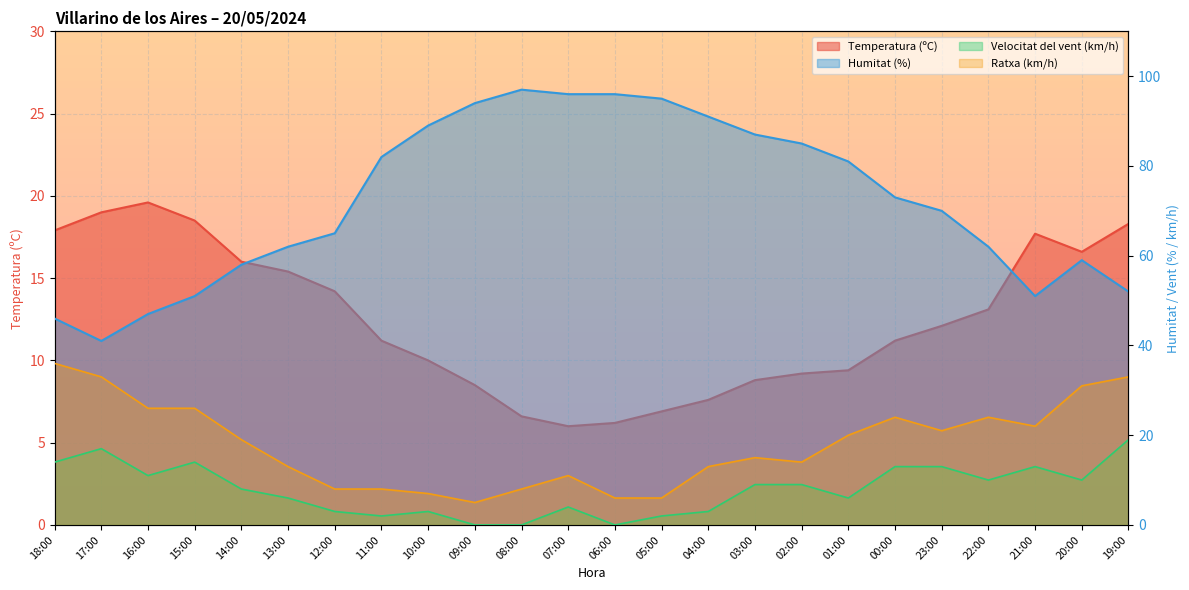

What is the maximum value for Humitat (%)?

97.0